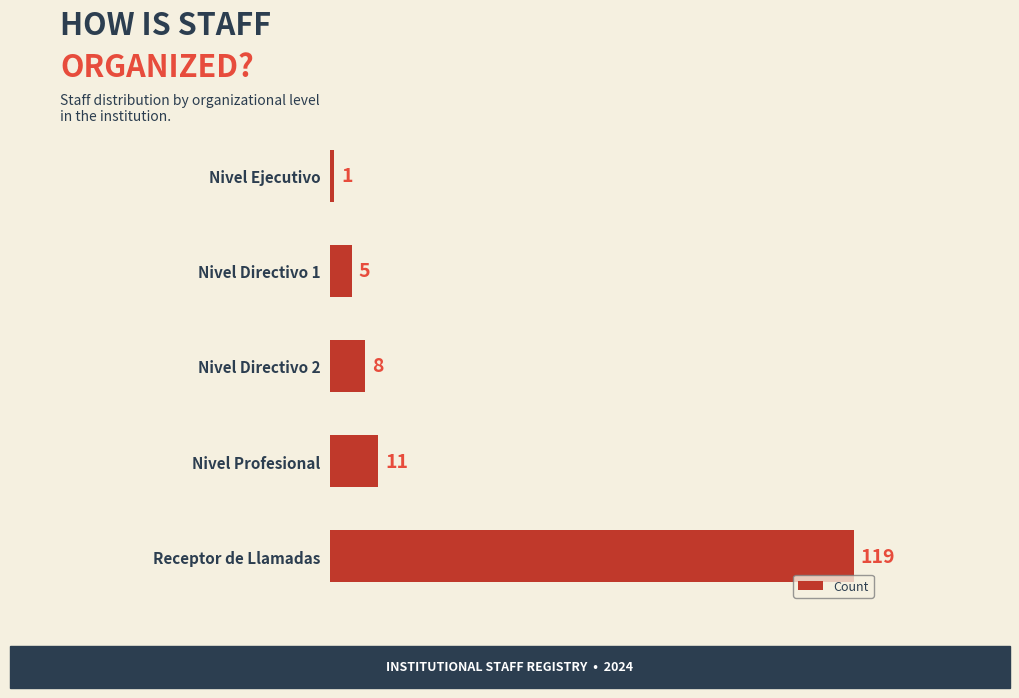

Does the chart contain stacked bars?

No